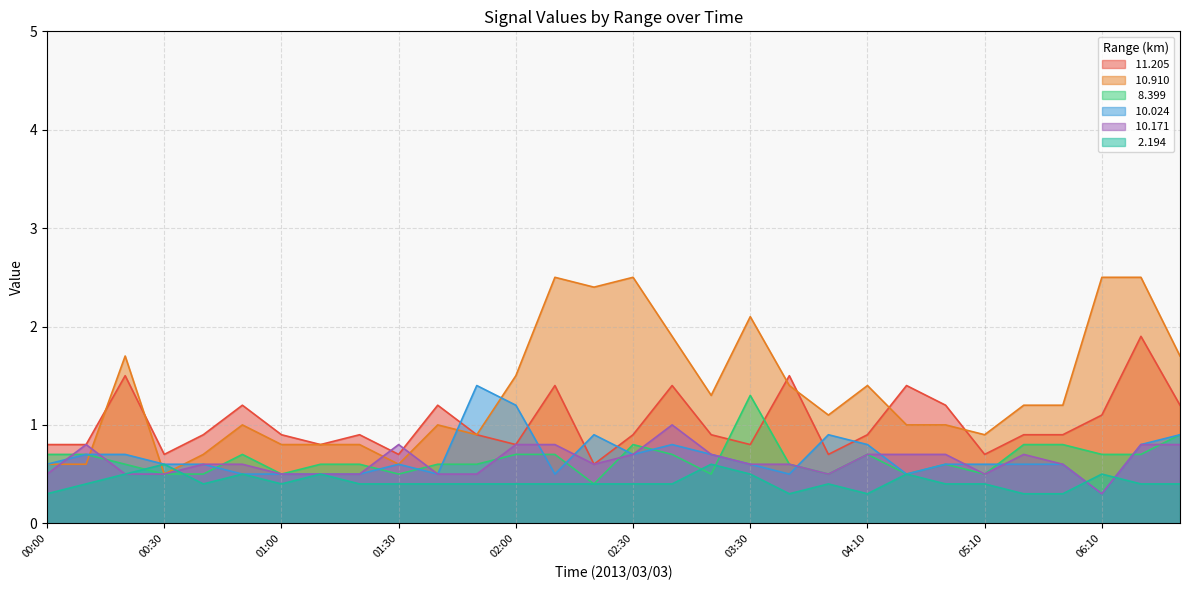

Is it true that  11.205 equals 1.2 at 04:30?

True